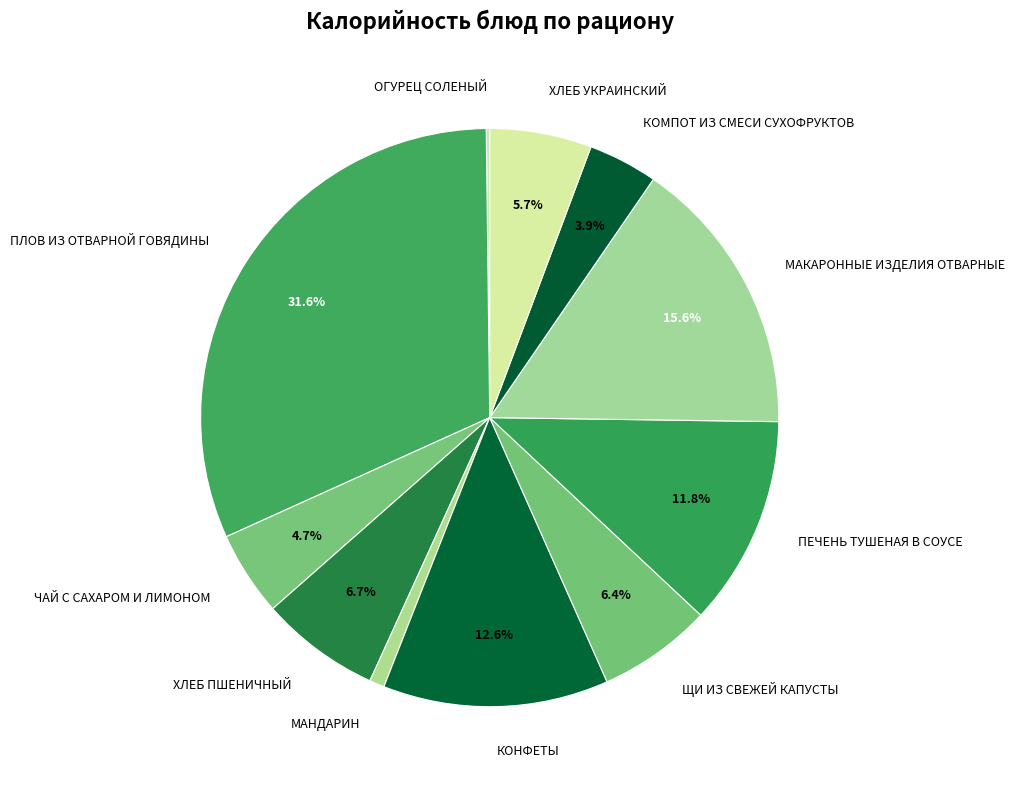

Which slice is the largest?

ПЛОВ ИЗ ОТВАРНОЙ ГОВЯДИНЫ